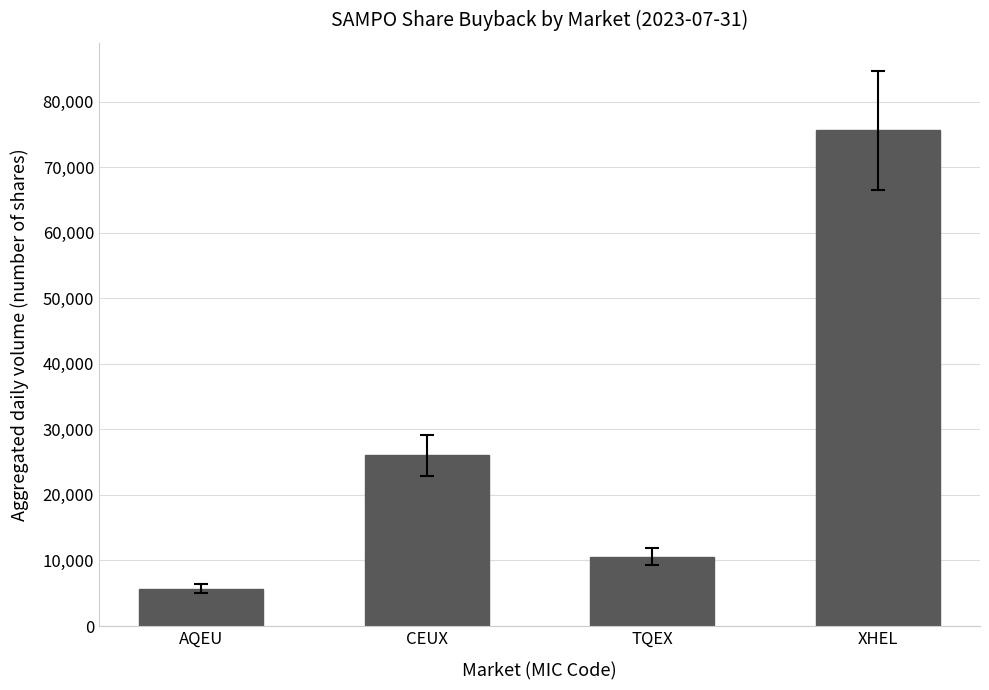

What position from the left is XHEL?

4